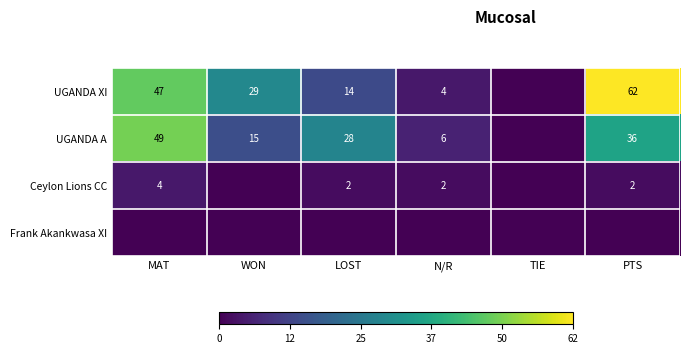

True or false: Ceylon Lions CC has a value of 2 at PTS.

True